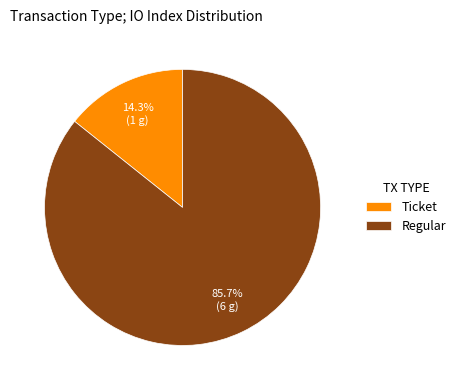

Rank the categories by value from highest to lowest.

Regular, Ticket